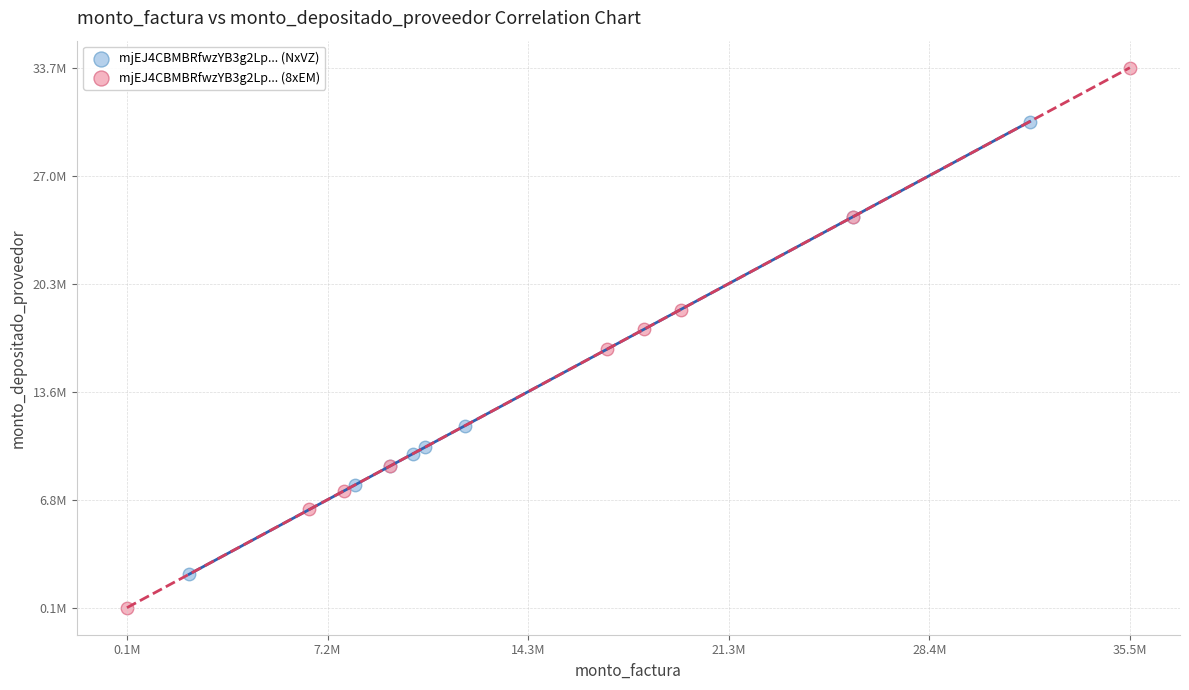

What are all the series names shown in the legend?

mjEJ4CBMBRfwzYB3g2Lp... (NxVZ), mjEJ4CBMBRfwzYB3g2Lp... (8xEM)